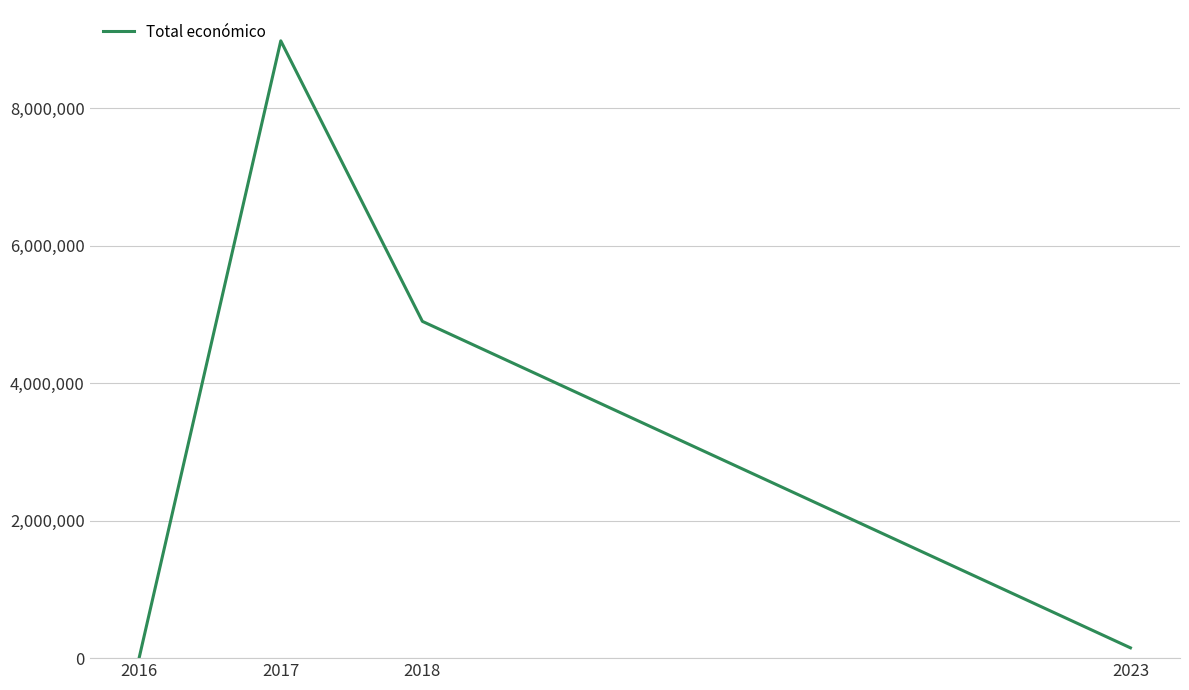

List the labels in order of value, smallest first.

2016, 2023, 2018, 2017